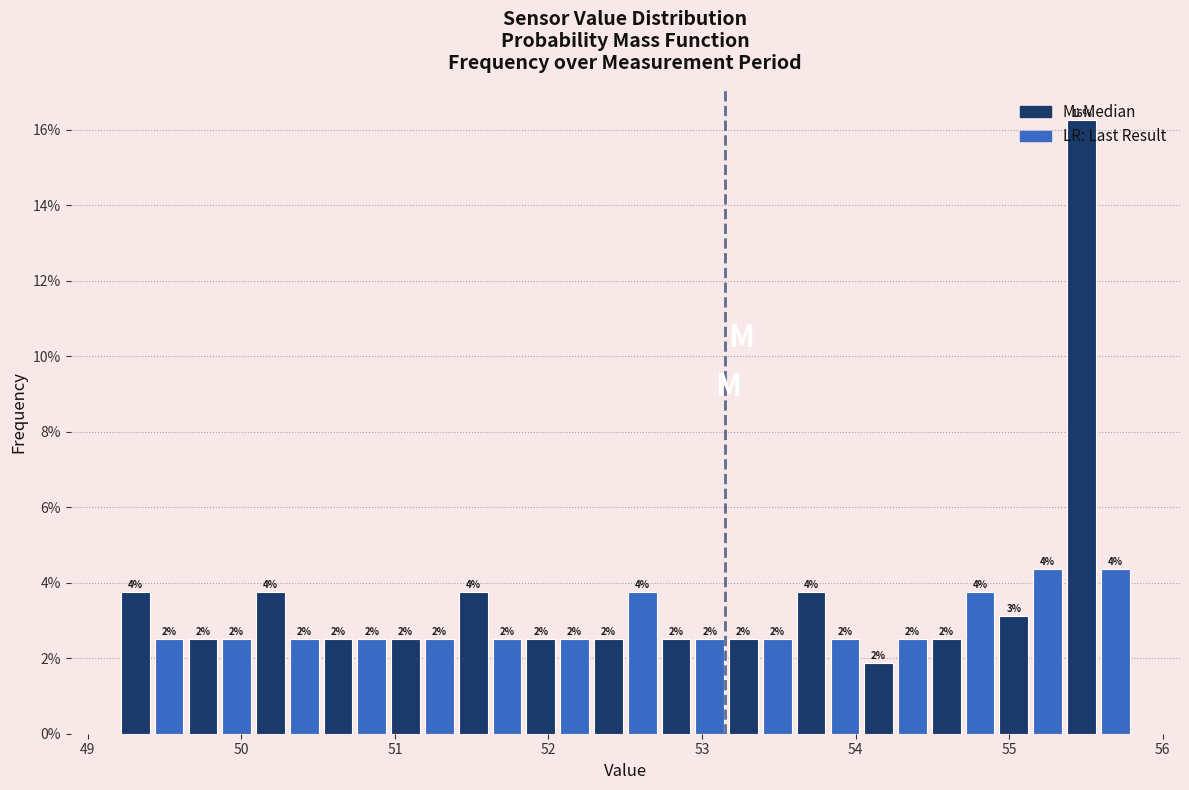

Read against the x-axis, roughly where is the centre of the tallest bar?

55.5